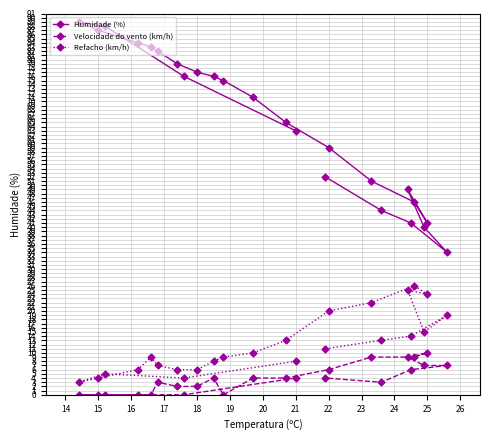

How many lines are shown in the chart?

3